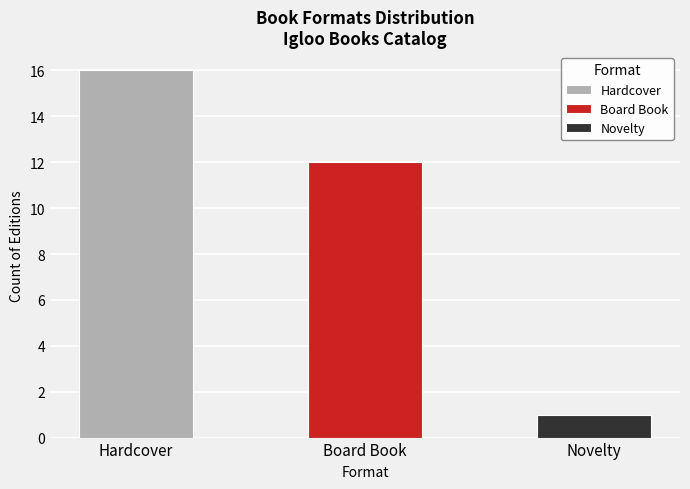

What is the sum of the values at Hardcover and Board Book?

28